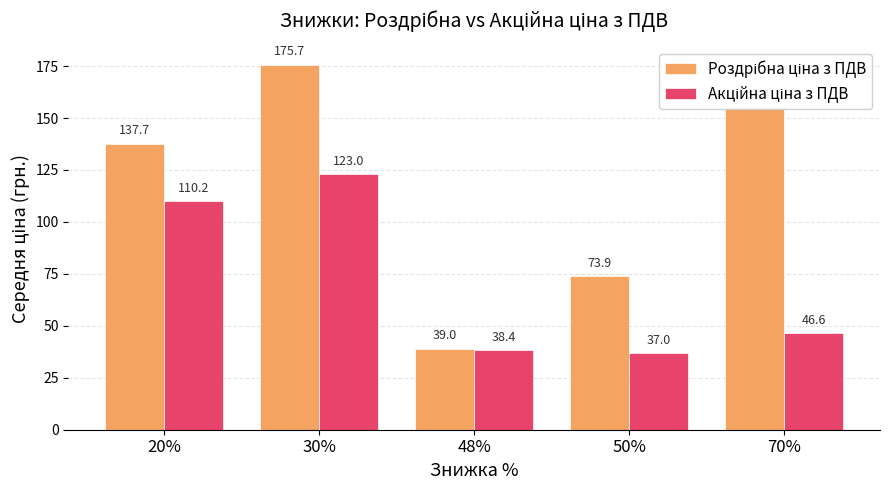

At which category is the sum across all series the highest?

30%